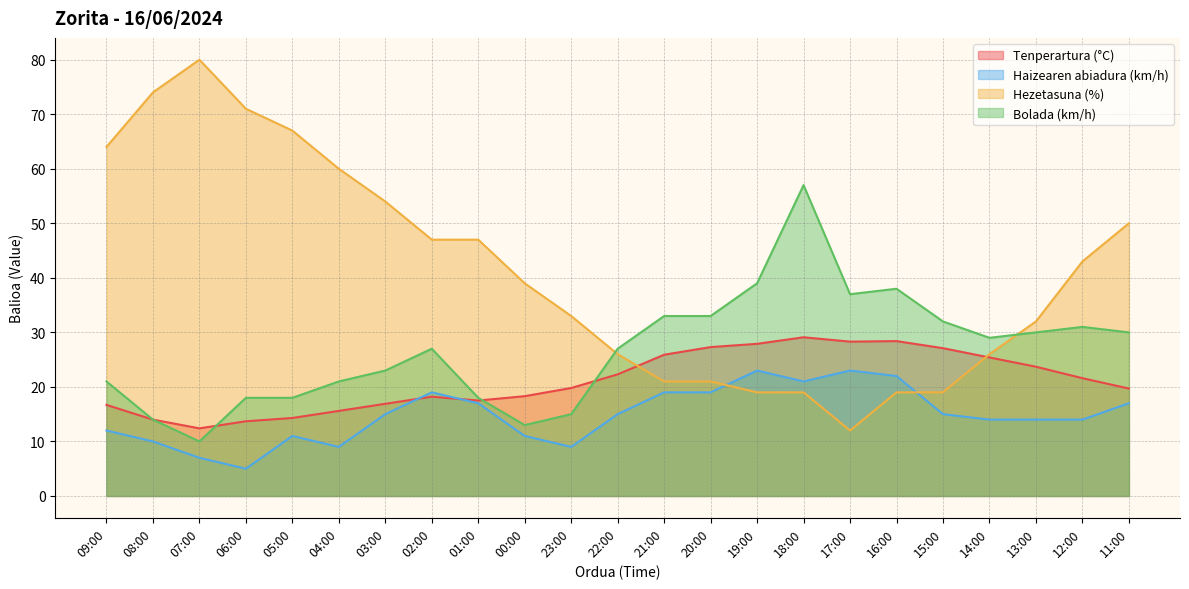

Reading left to right, what are all the values shown in this chart?

Tenperartura (°C): 09:00=16.7	08:00=14.0	07:00=12.4	06:00=13.7	05:00=14.3	04:00=15.6	03:00=16.9	02:00=18.2	01:00=17.5	00:00=18.3	23:00=19.8	22:00=22.3	21:00=25.9	20:00=27.3	19:00=27.9	18:00=29.1	17:00=28.3	16:00=28.4	15:00=27.1	14:00=25.4	13:00=23.7	12:00=21.6	11:00=19.7
Haizearen abiadura (km/h): 09:00=12.0	08:00=10.0	07:00=7.0	06:00=5.0	05:00=11.0	04:00=9.0	03:00=15.0	02:00=19.0	01:00=17.0	00:00=11.0	23:00=9.0	22:00=15.0	21:00=19.0	20:00=19.0	19:00=23.0	18:00=21.0	17:00=23.0	16:00=22.0	15:00=15.0	14:00=14.0	13:00=14.0	12:00=14.0	11:00=17.0
Hezetasuna (%): 09:00=64.0	08:00=74.0	07:00=80.0	06:00=71.0	05:00=67.0	04:00=60.0	03:00=54.0	02:00=47.0	01:00=47.0	00:00=39.0	23:00=33.0	22:00=26.0	21:00=21.0	20:00=21.0	19:00=19.0	18:00=19.0	17:00=12.0	16:00=19.0	15:00=19.0	14:00=26.0	13:00=32.0	12:00=43.0	11:00=50.0
Bolada (km/h): 09:00=21.0	08:00=14.0	07:00=10.0	06:00=18.0	05:00=18.0	04:00=21.0	03:00=23.0	02:00=27.0	01:00=18.0	00:00=13.0	23:00=15.0	22:00=27.0	21:00=33.0	20:00=33.0	19:00=39.0	18:00=57.0	17:00=37.0	16:00=38.0	15:00=32.0	14:00=29.0	13:00=30.0	12:00=31.0	11:00=30.0